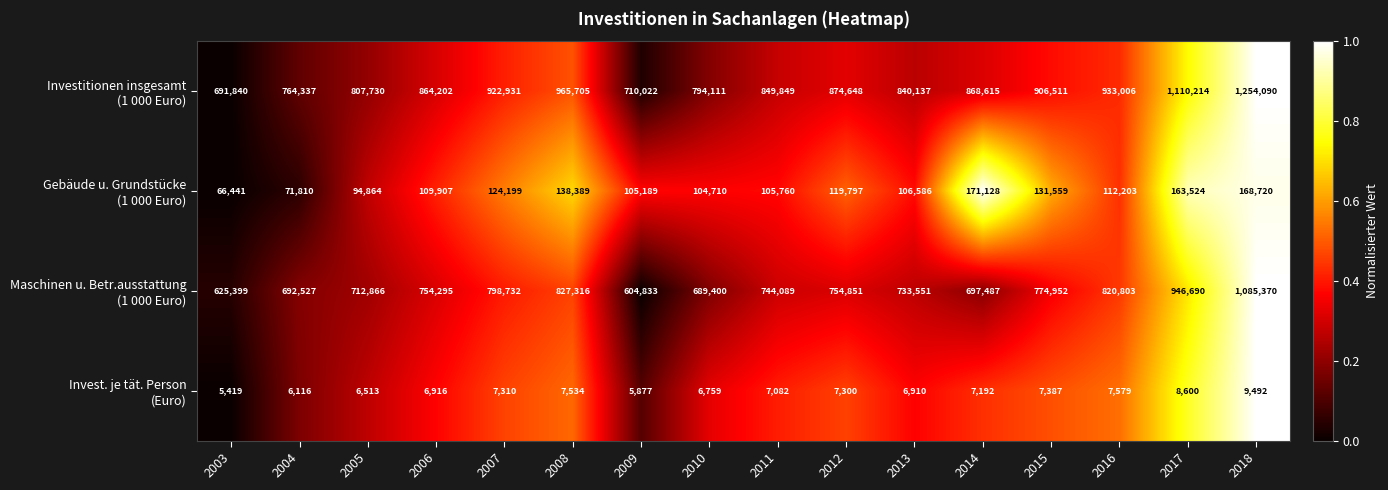

What is the total value across all series at 2006?

1735320